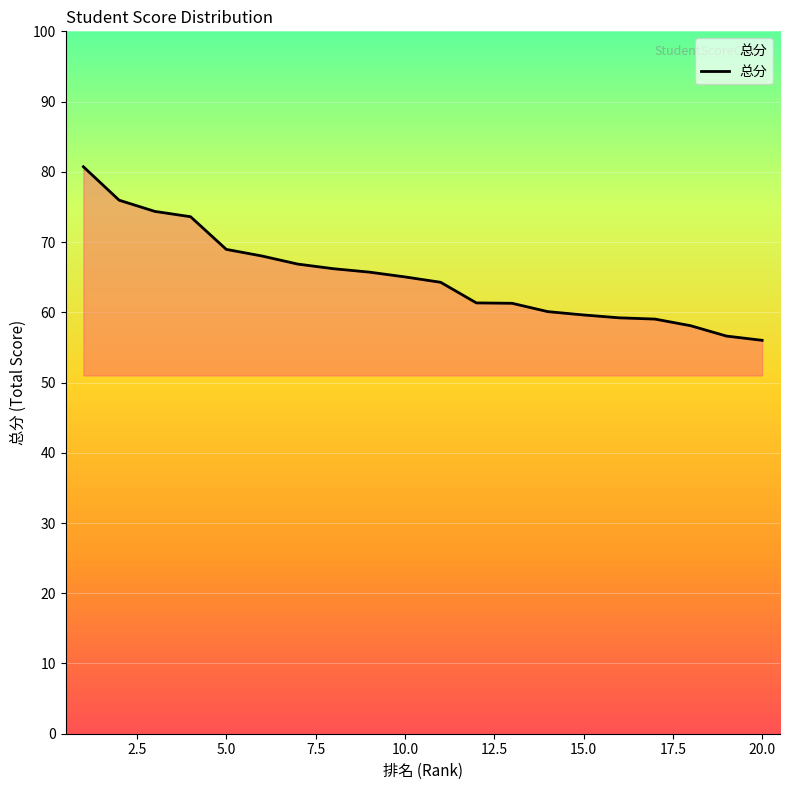

What is the difference between the maximum and minimum values?

24.7